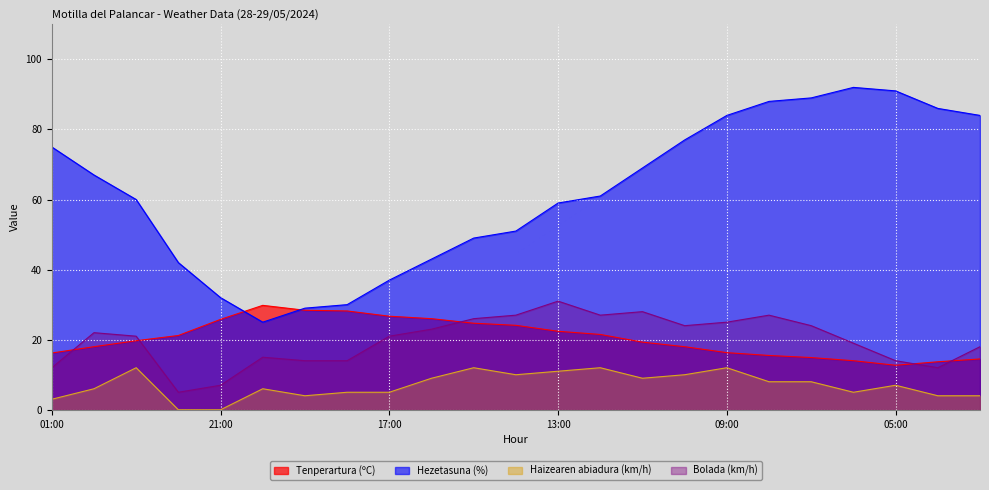

Rank the series by their maximum value, from lowest to highest.

Haizearen abiadura (km/h), Tenperartura (ºC), Bolada (km/h), Hezetasuna (%)